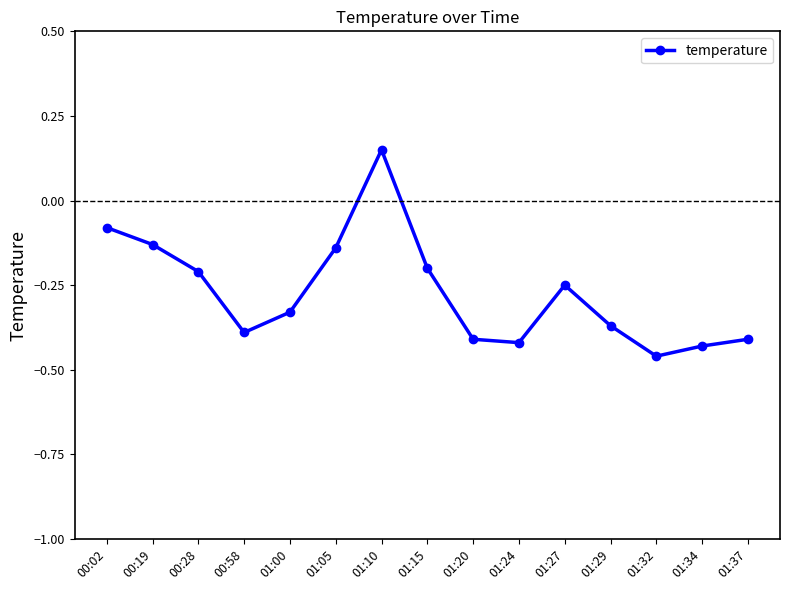

How many negative values are there?

14